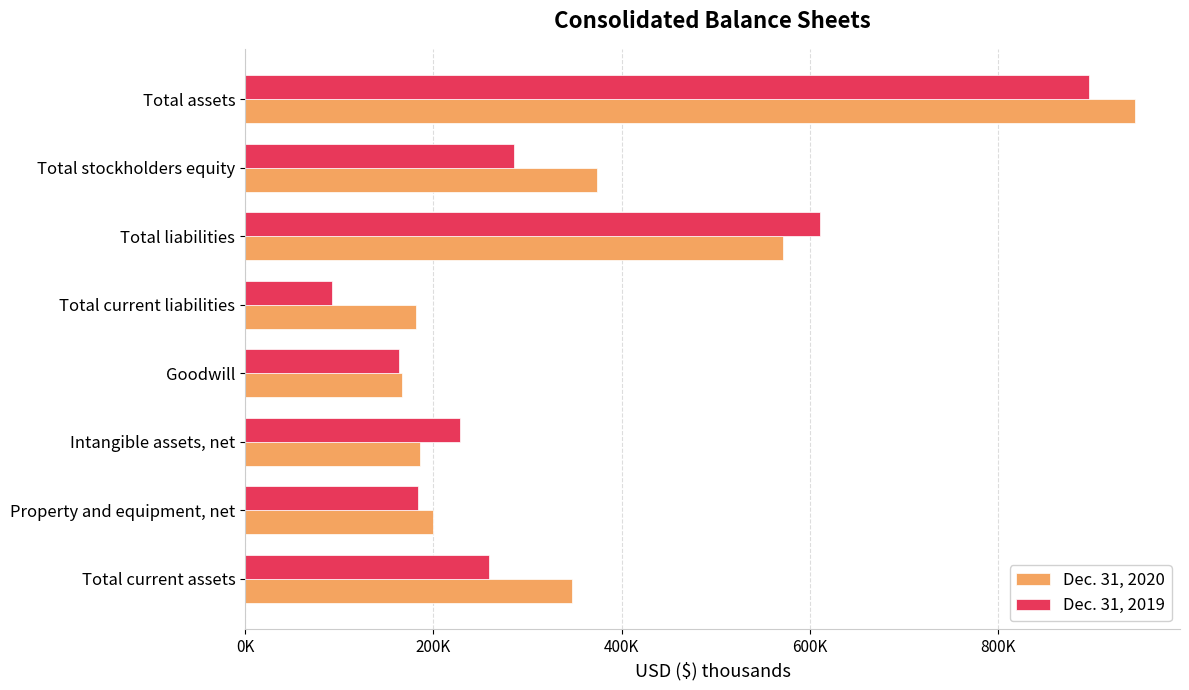

Rank the series by their average value, from lowest to highest.

Dec. 31, 2019, Dec. 31, 2020